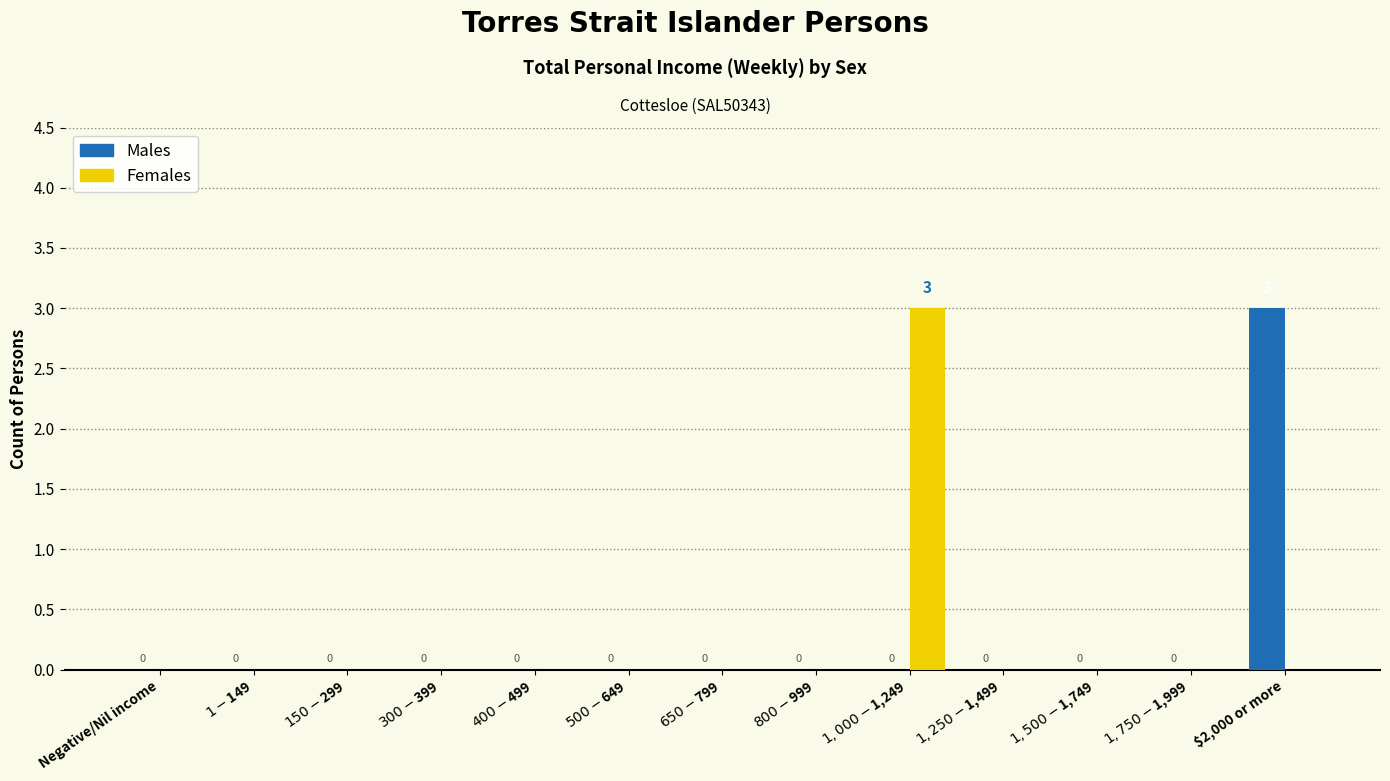

What is the sum of all Females values?

3